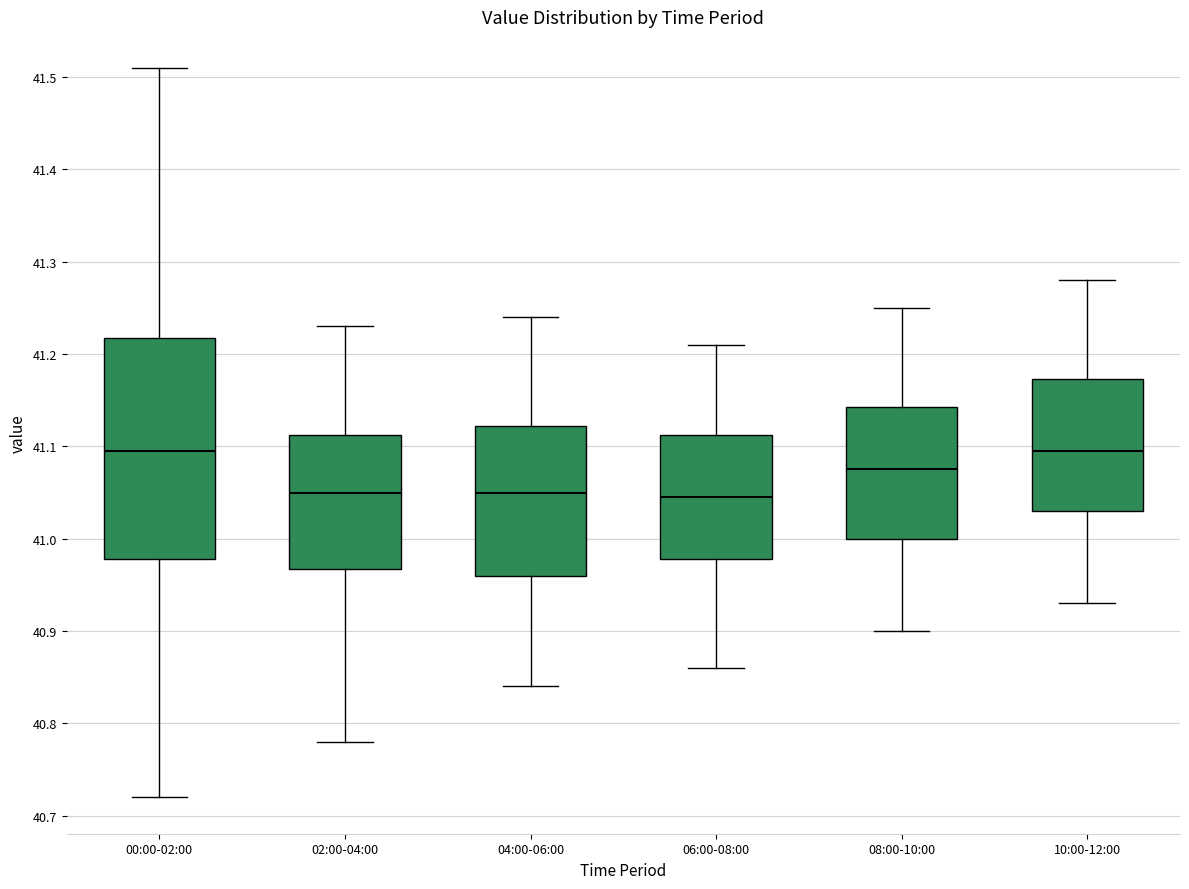

Reading left to right, transcribe this box plot: for each box, give where its median line is, the range the box spans, and where its two whiskers end, as read against the y-axis. The values are not printed on the chart, so give them approximately, as read against the axis.

00:00-02:00: median 41.10, box 40.98 to 41.22, whiskers 40.72 to 41.51
02:00-04:00: median 41.05, box 40.97 to 41.11, whiskers 40.78 to 41.23
04:00-06:00: median 41.05, box 40.96 to 41.12, whiskers 40.84 to 41.24
06:00-08:00: median 41.05, box 40.98 to 41.11, whiskers 40.86 to 41.21
08:00-10:00: median 41.08, box 41.00 to 41.14, whiskers 40.90 to 41.25
10:00-12:00: median 41.10, box 41.03 to 41.17, whiskers 40.93 to 41.28